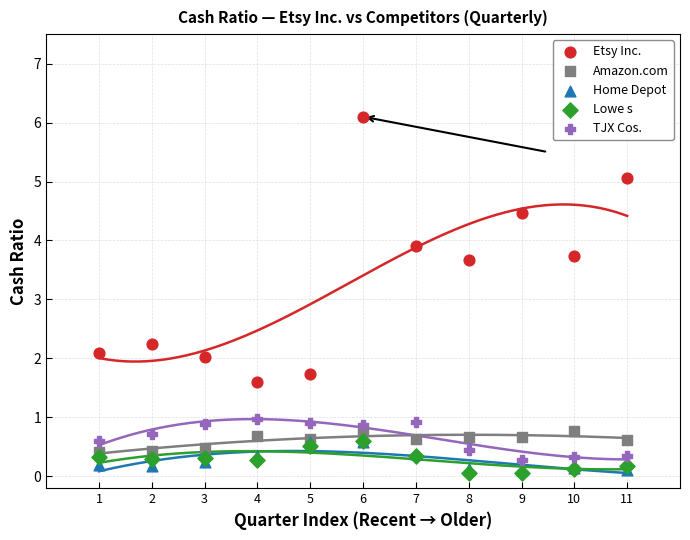

What are all the series names shown in the legend?

Etsy Inc., Amazon.com, Home Depot, Lowe s, TJX Cos.